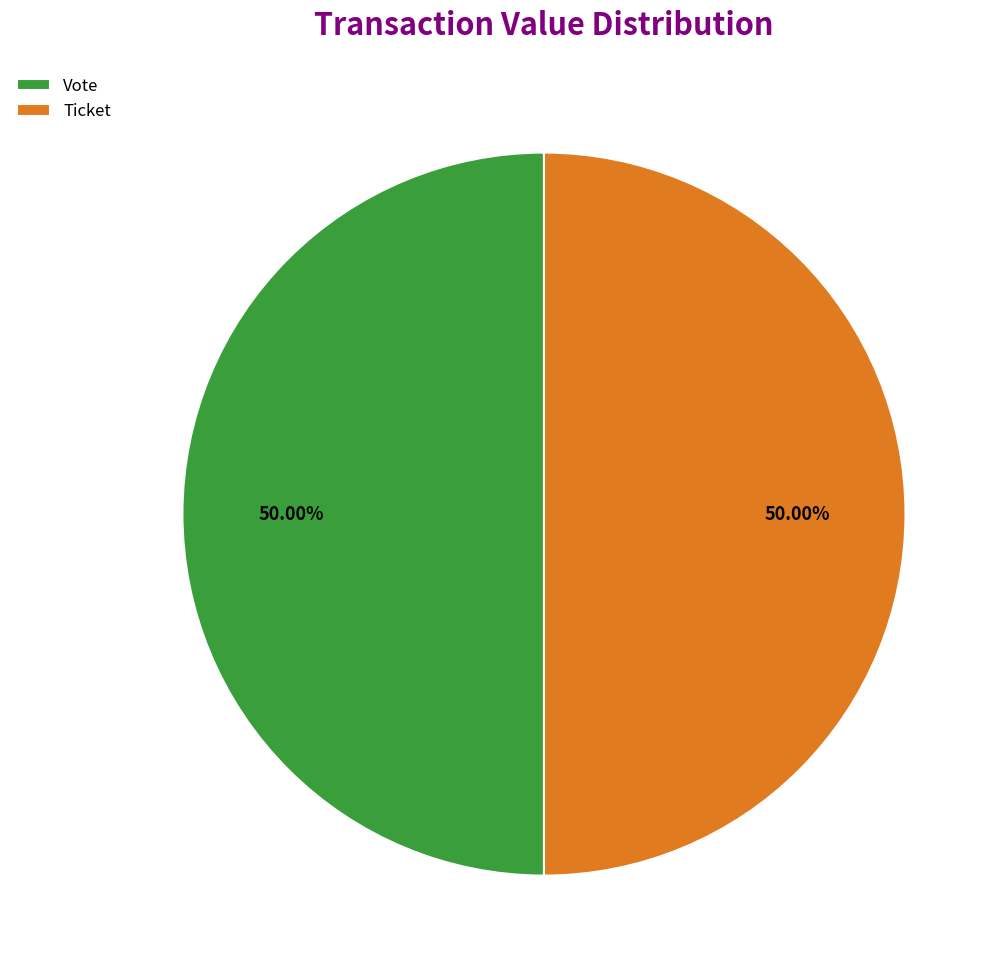

Approximately how many times larger is the value at Vote compared to Ticket?

1.0